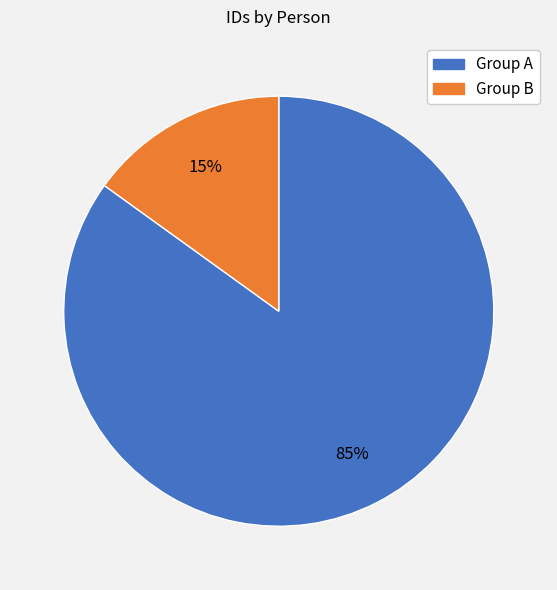

To the nearest percent, what is the difference between the largest and smallest slice percentages?

70%